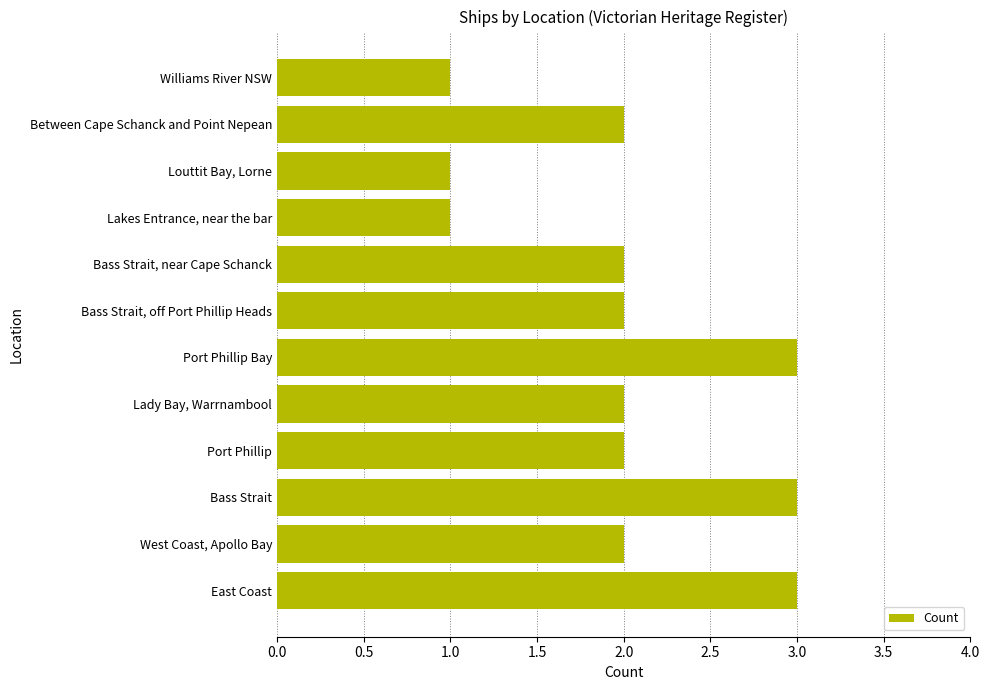

What is the greatest value displayed?

3